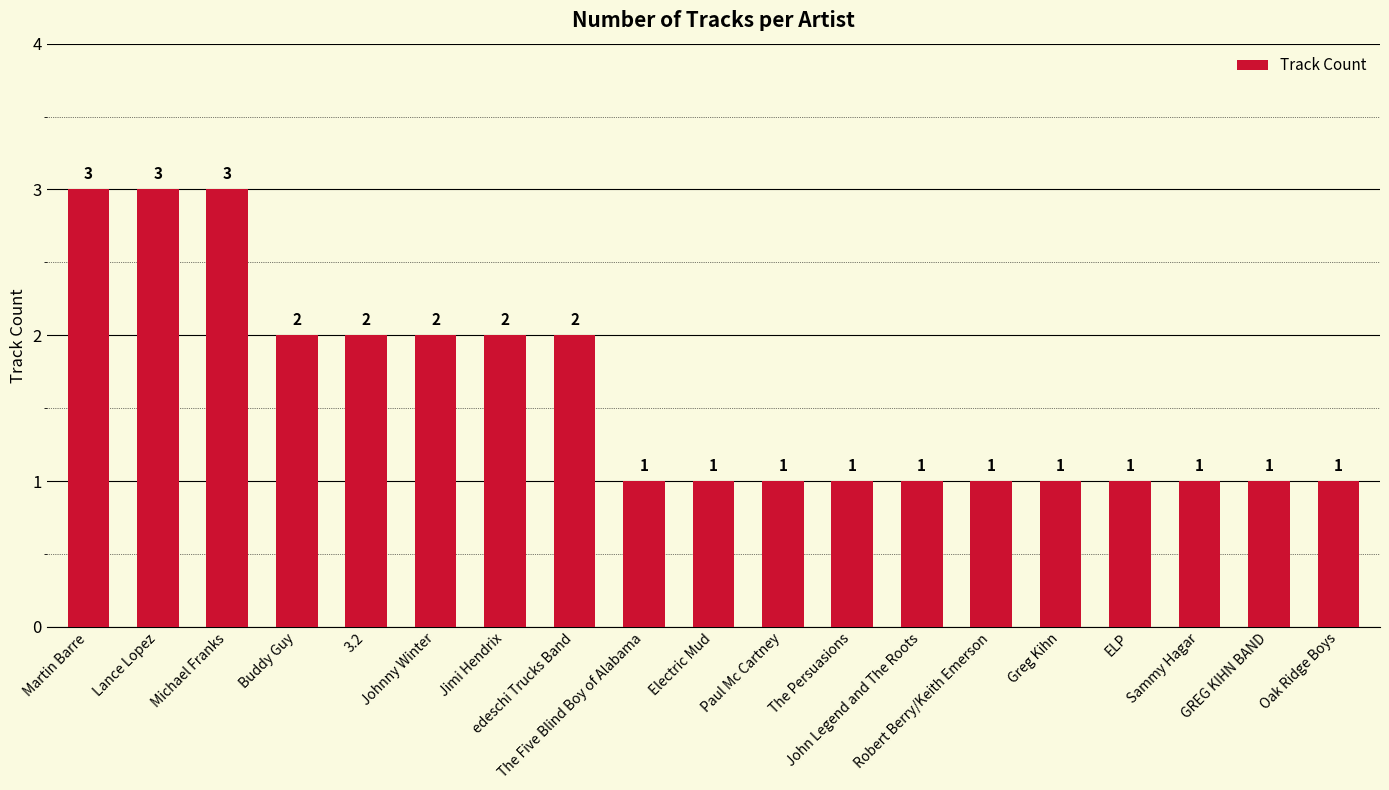

Are the bars grouped side by side (vs. stacked)?

No